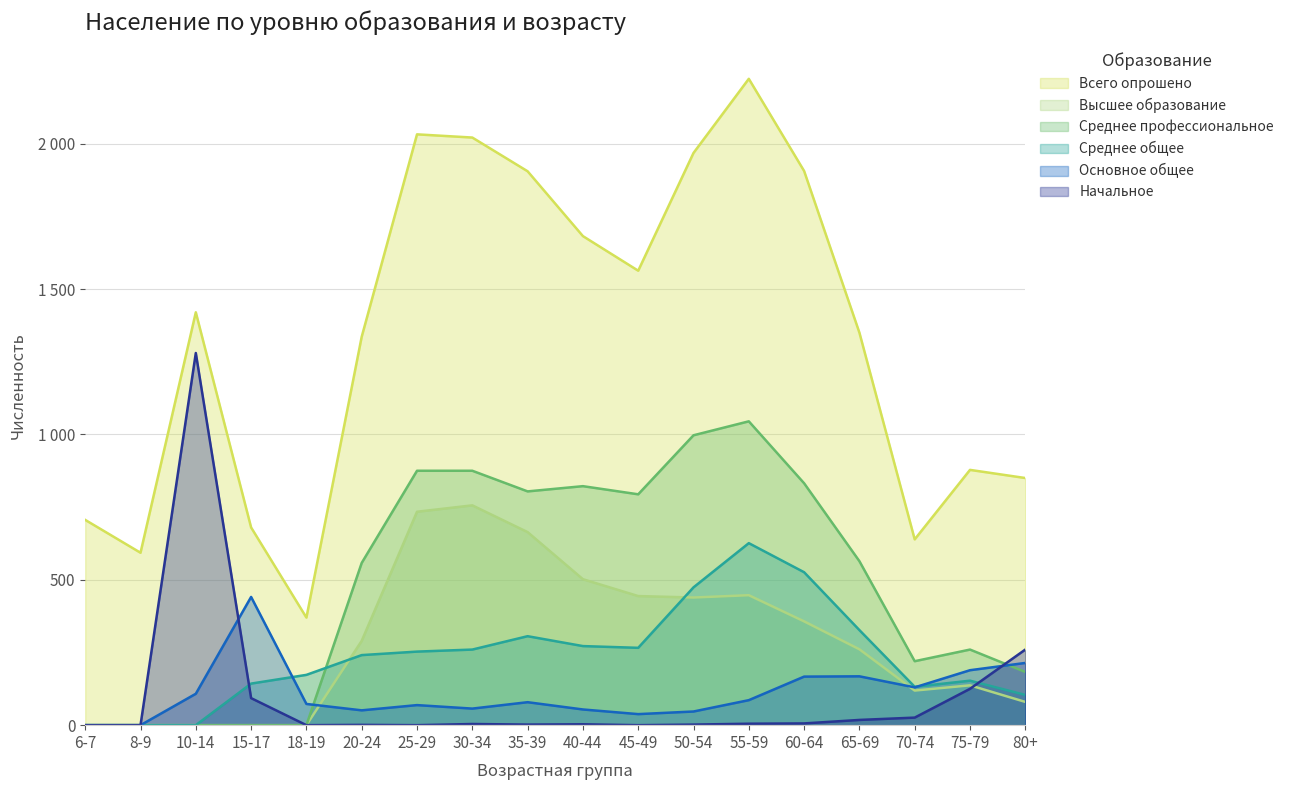

Is it true that Высшее образование equals 80 at 80+?

True